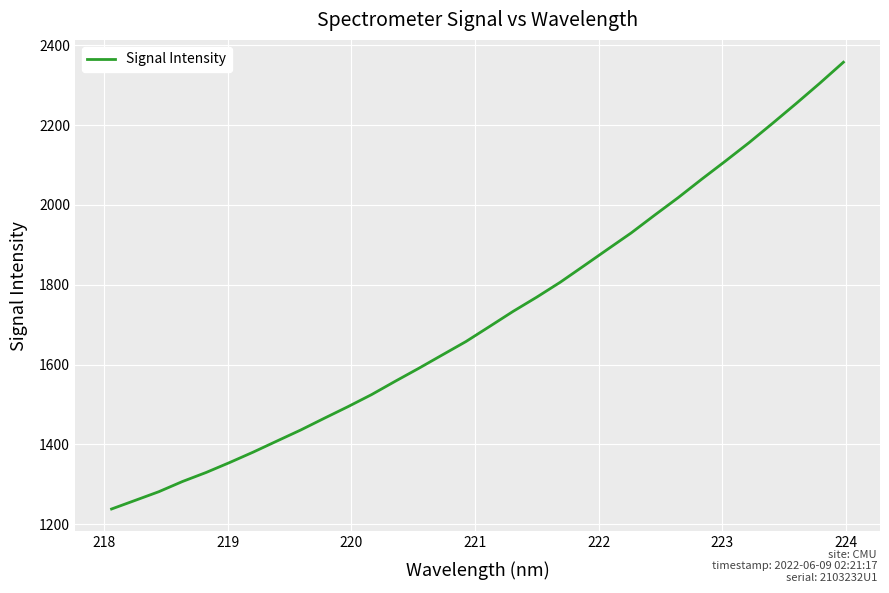

What is the difference between the maximum and minimum values?

1119.6